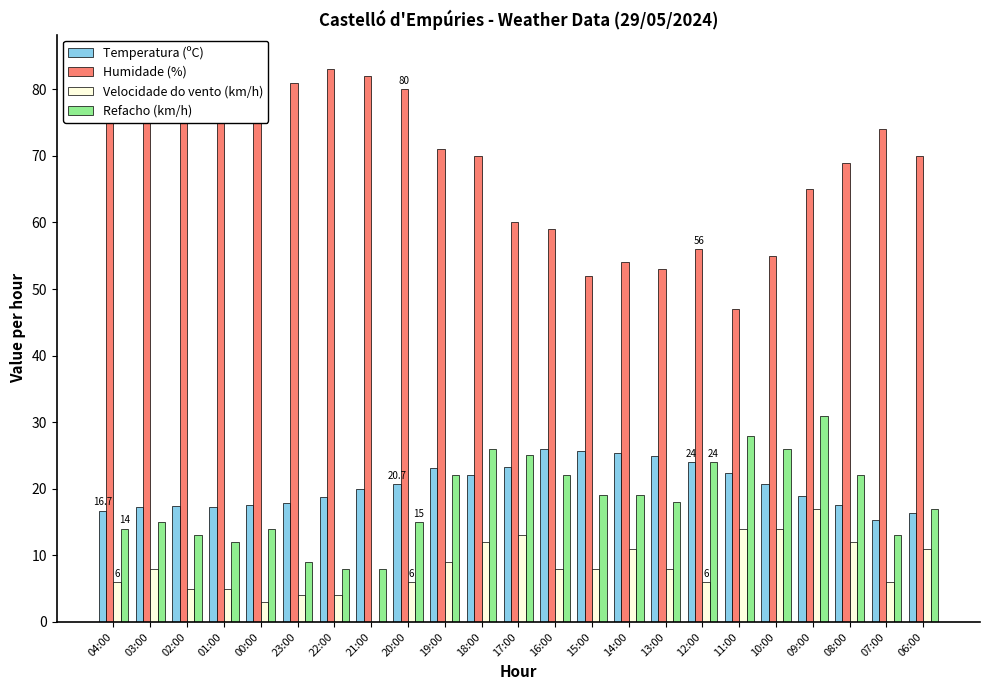

Is it true that Humidade (%) equals 113.3 at 01:00?

False